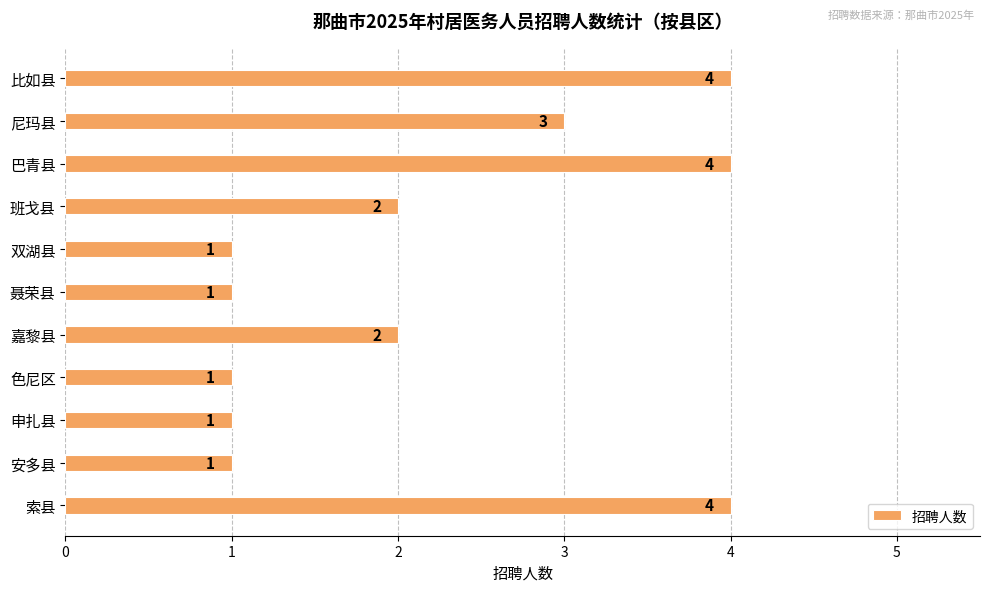

Is it true that the value at 班戈县 is 2?

True